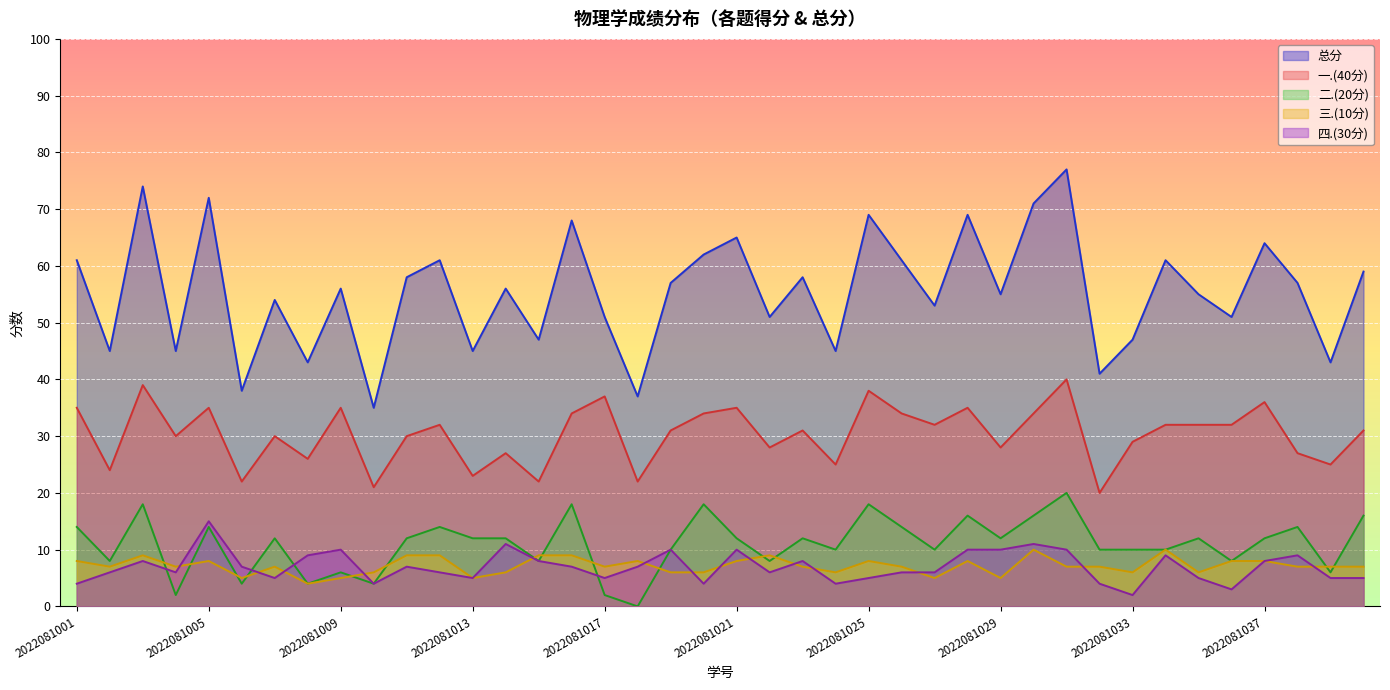

In 总分, how many points are higher than both neighbors (excluding endpoints)?

14